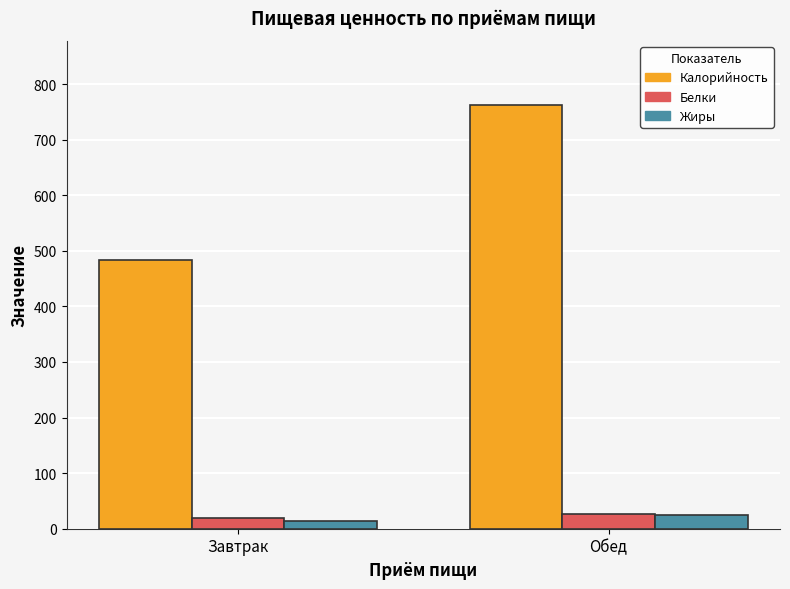

Reading left to right, what are all the values shown in this chart?

Калорийность: Завтрак=483.2	Обед=763.0
Белки: Завтрак=20.1	Обед=25.7
Жиры: Завтрак=14.7	Обед=25.6